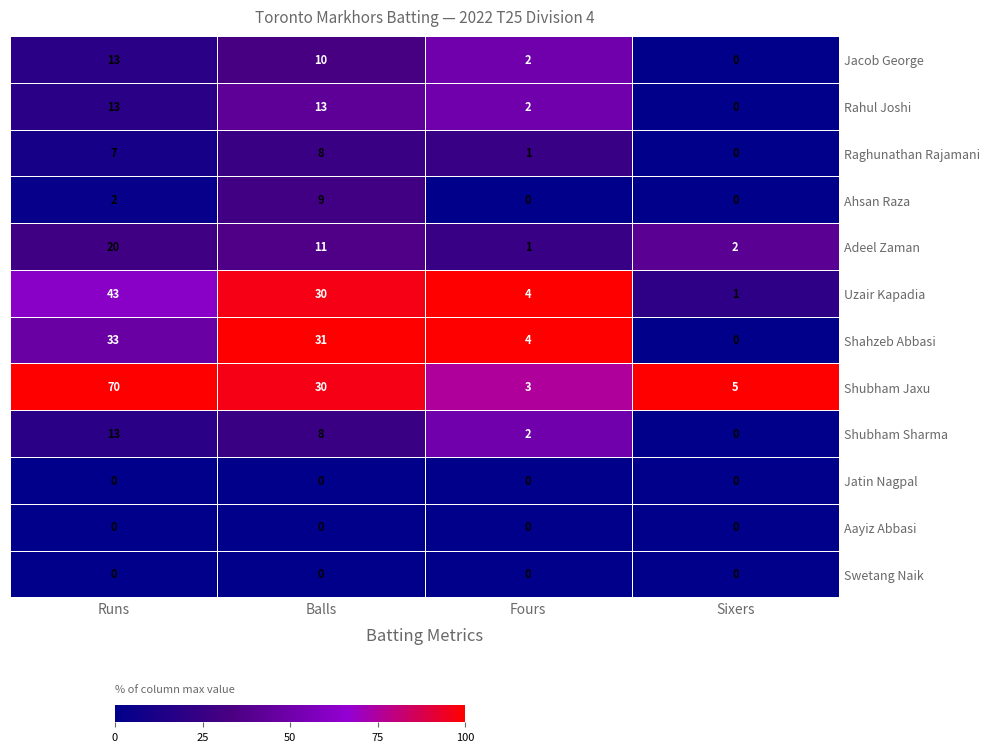

At which category is the sum across all series the highest?

Runs